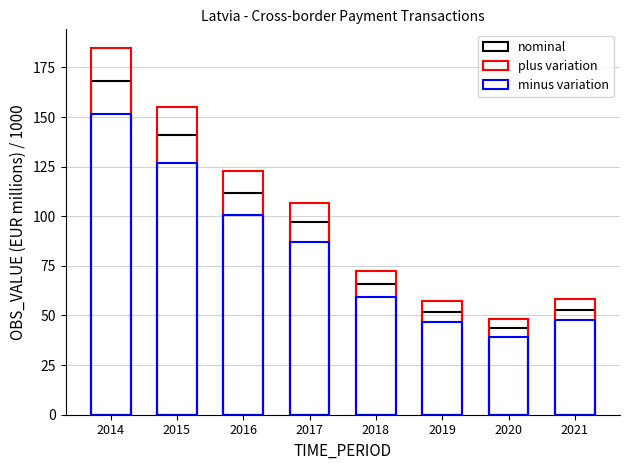

At which label is plus variation closest to 116?

2016